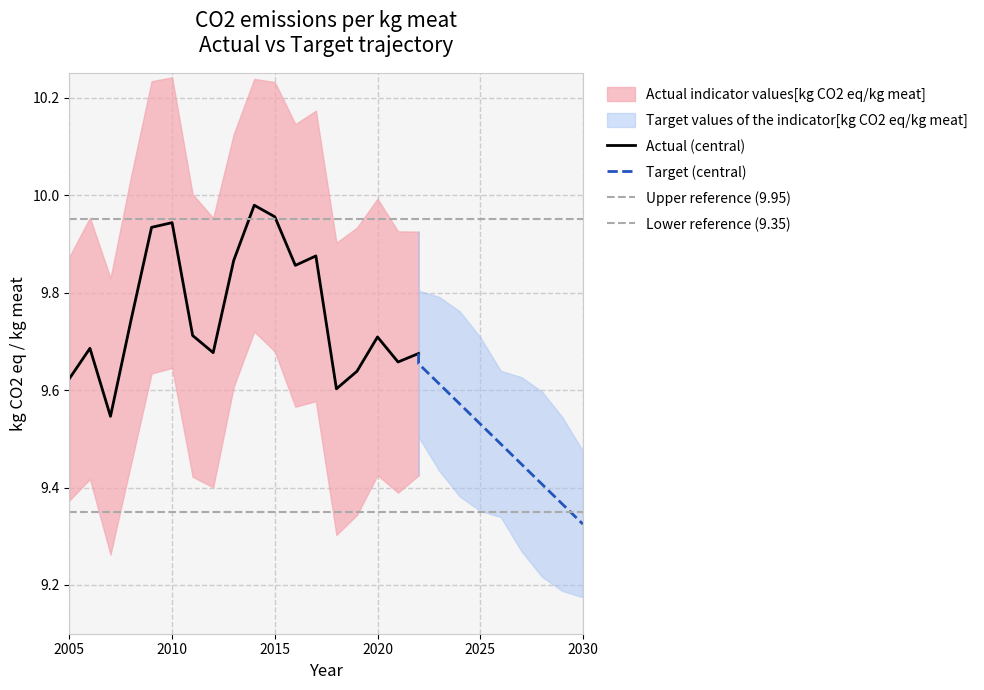

True or false: Actual (central) has a value of 6.0 at 2010.

False